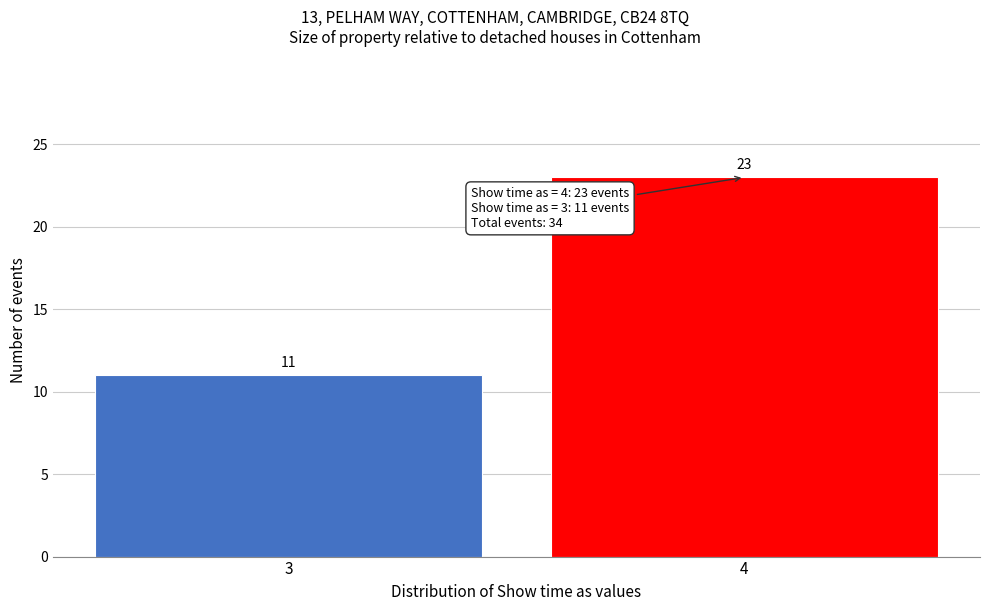

Reading left to right, list all the values displayed in this chart.

11	23